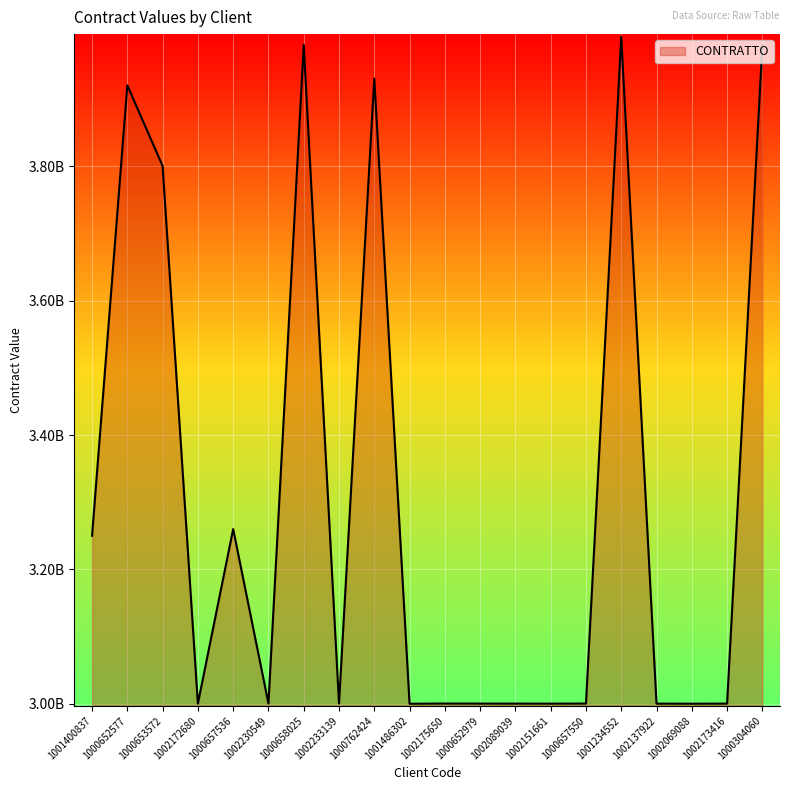

List the labels in order of value, largest first.

1001234552, 1000304060, 1000658025, 1000762424, 1000652577, 1000653572, 1000657536, 1001400837, 1002233139, 1002175650, 1002230549, 1000657550, 1000652979, 1002173416, 1002172680, 1002089039, 1002151661, 1002137922, 1002069088, 1001486302